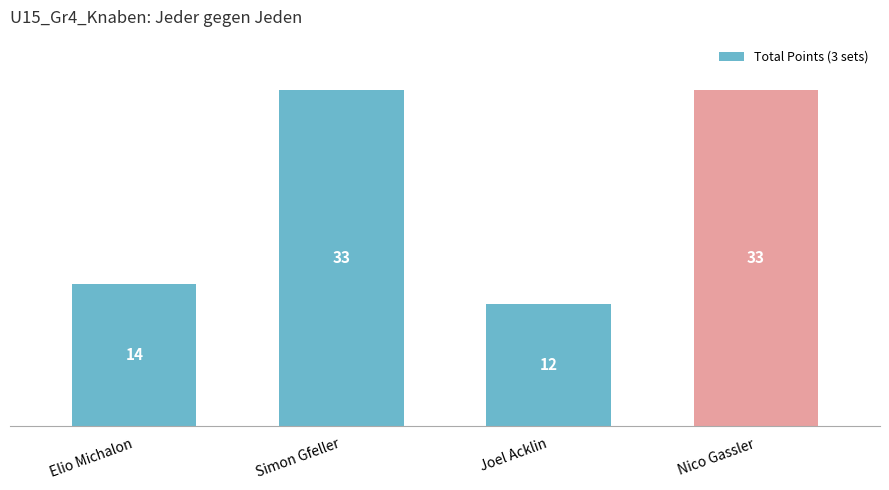

What is the change in value from Simon Gfeller to Joel Acklin?

-21